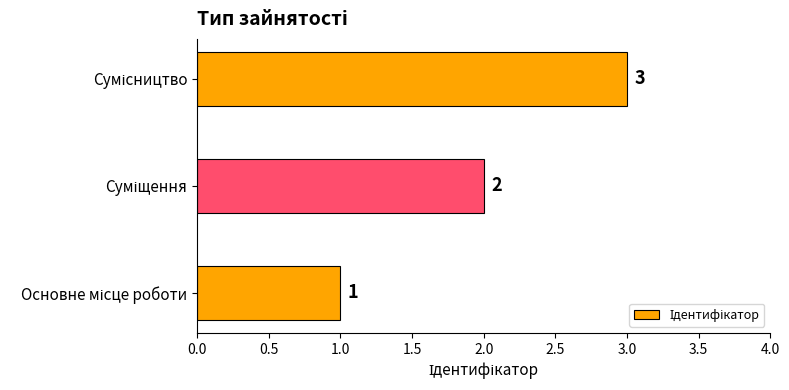

What is the maximum value shown in the chart?

3